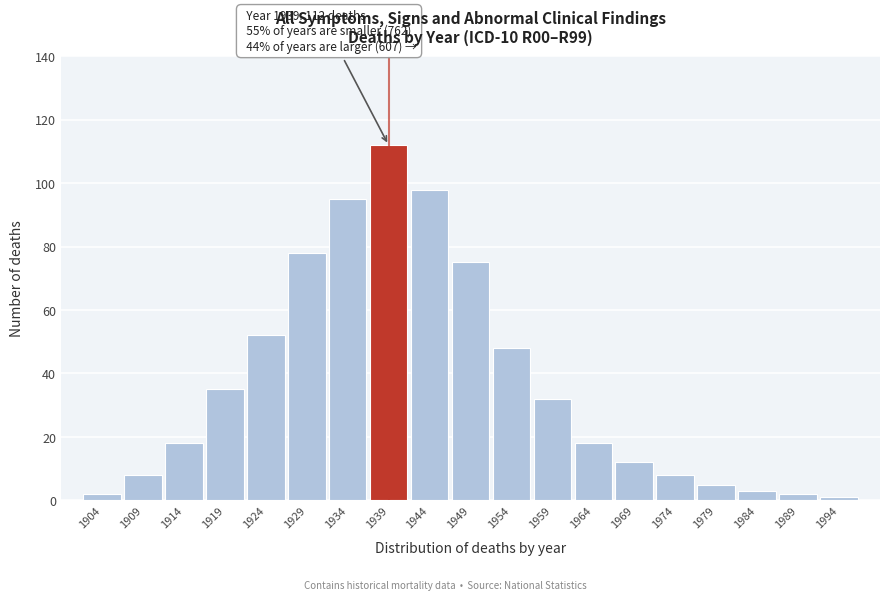

Reading left to right, list all the values displayed in this chart.

1904=2	1909=8	1914=18	1919=35	1924=52	1929=78	1934=95	1939=112	1944=98	1949=75	1954=48	1959=32	1964=18	1969=12	1974=8	1979=5	1984=3	1989=2	1994=1